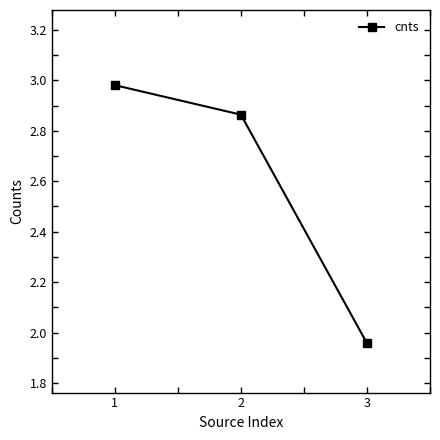

Which category has the lowest value across all series?

3